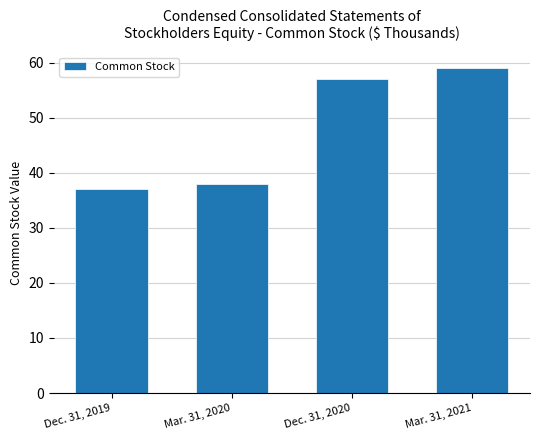

Are the bars horizontal?

No